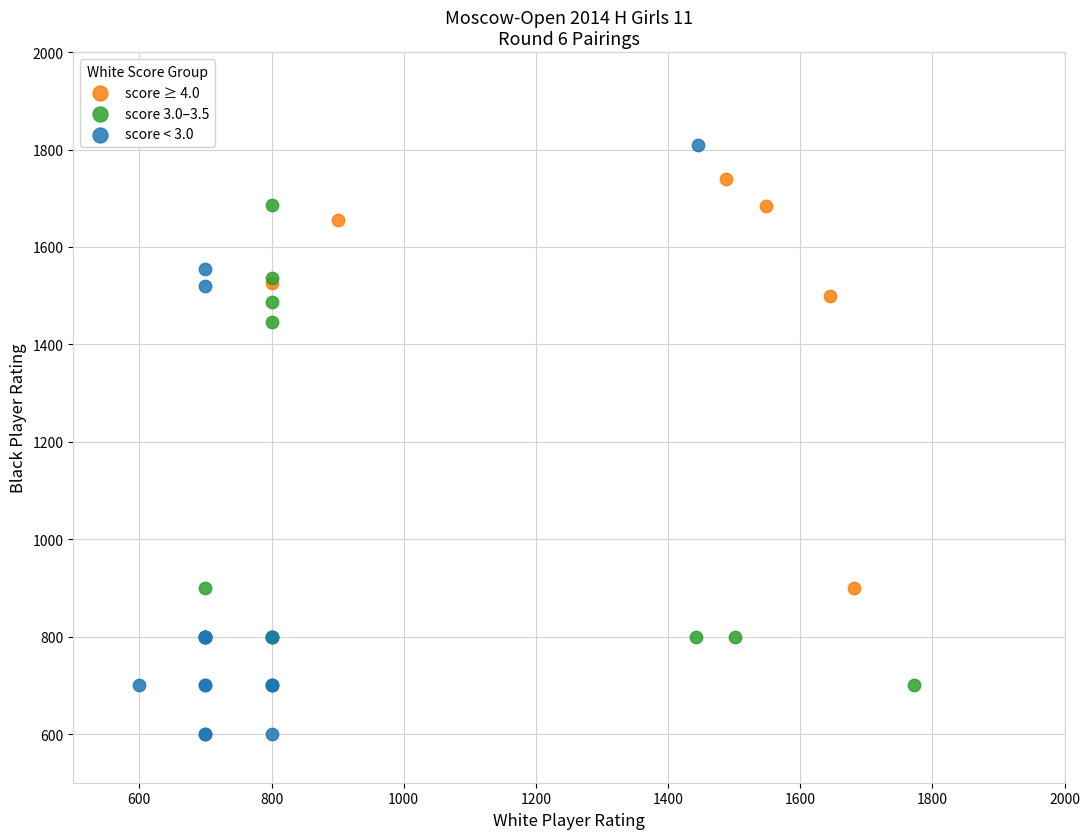

Which series contains the lowest Y value?

score < 3.0